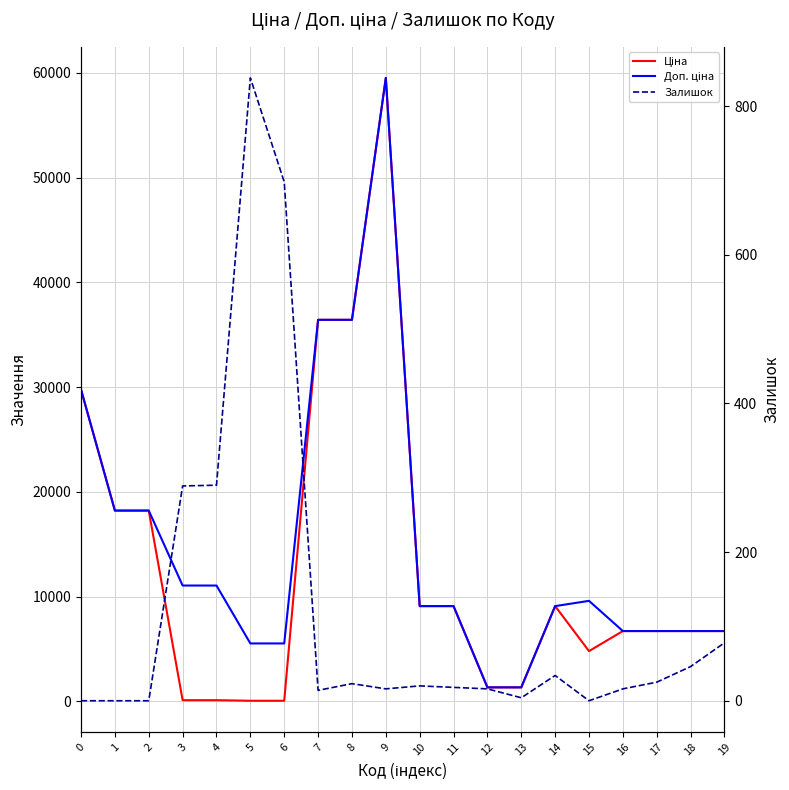

At how many categories does at least one series exceed 2871?

18